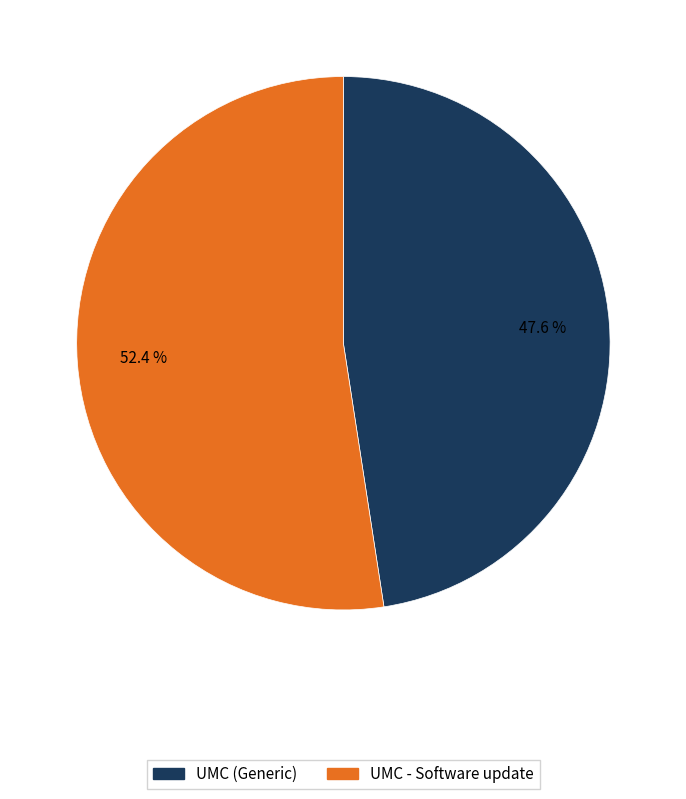

Does UMC (Generic) represent more than half of the total?

No